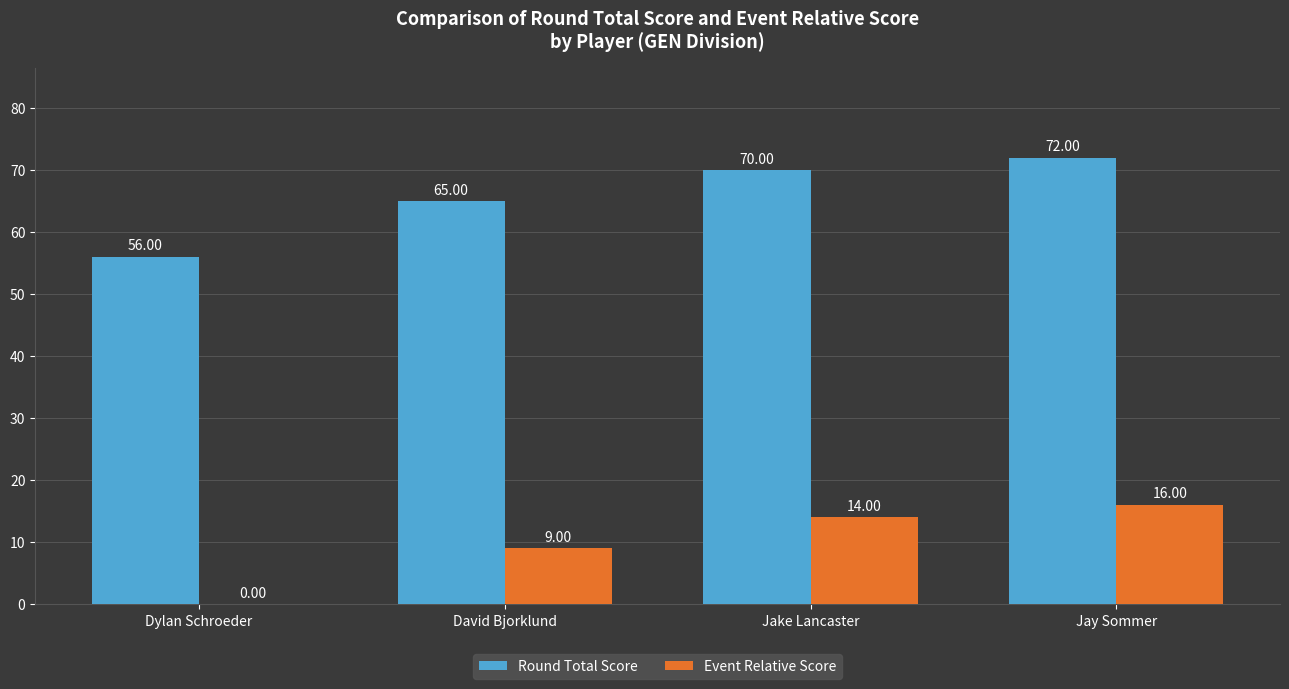

Is the value of Round Total Score at David Bjorklund greater than the value of Event Relative Score at Jay Sommer?

Yes